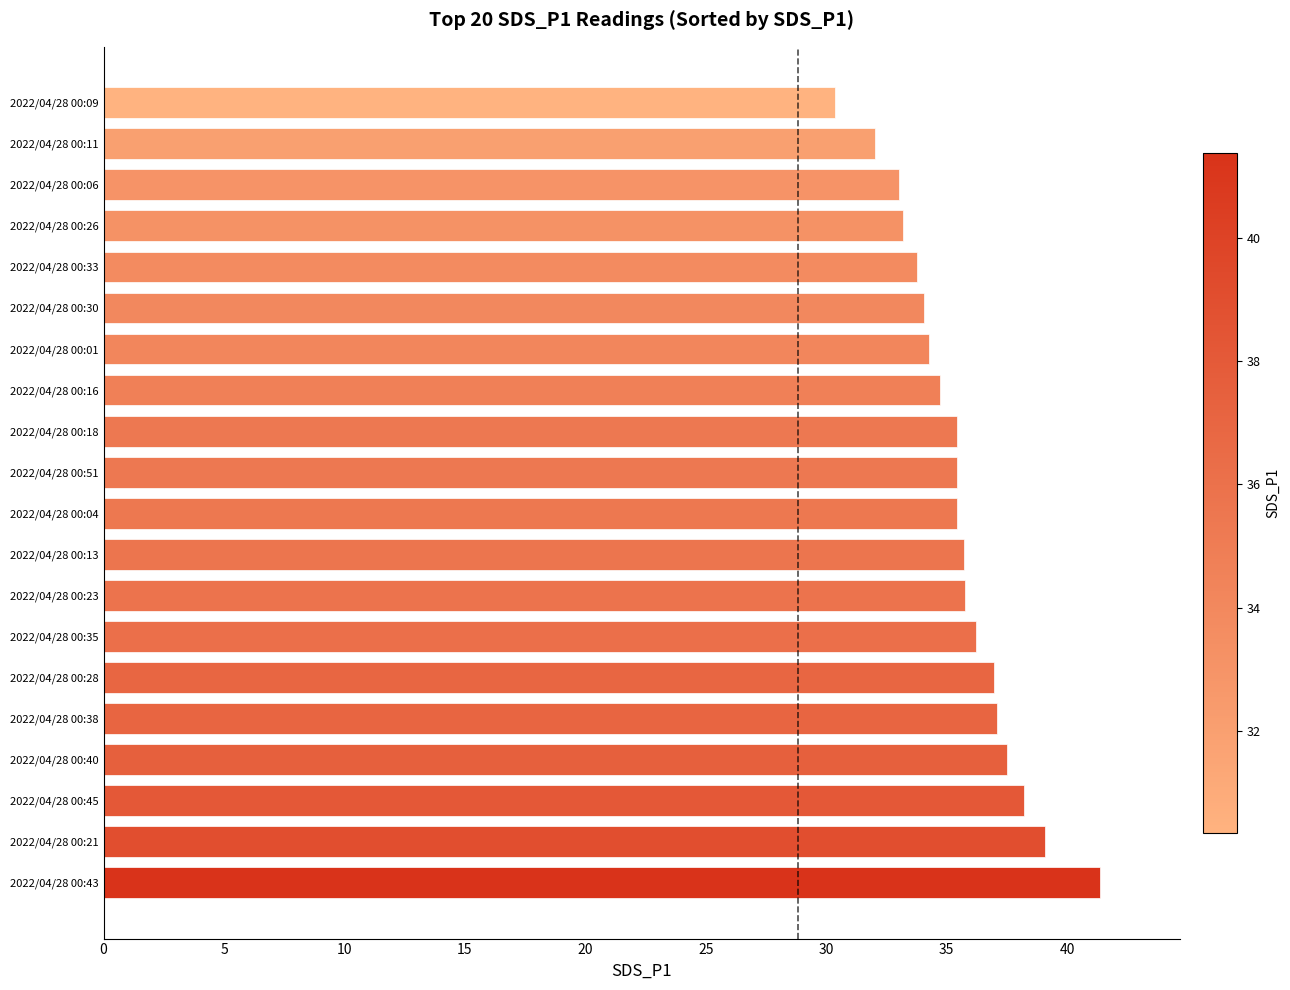

Count the number of categories in the chart.

20